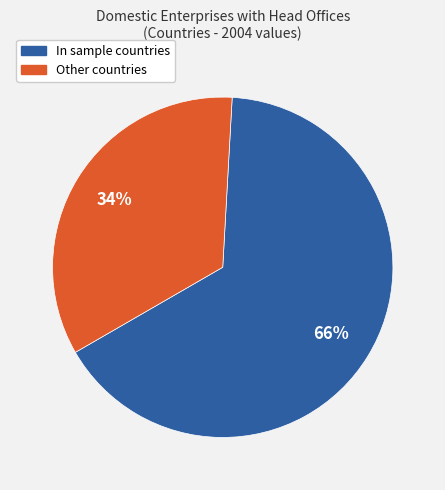

How many segments does this pie chart have?

2